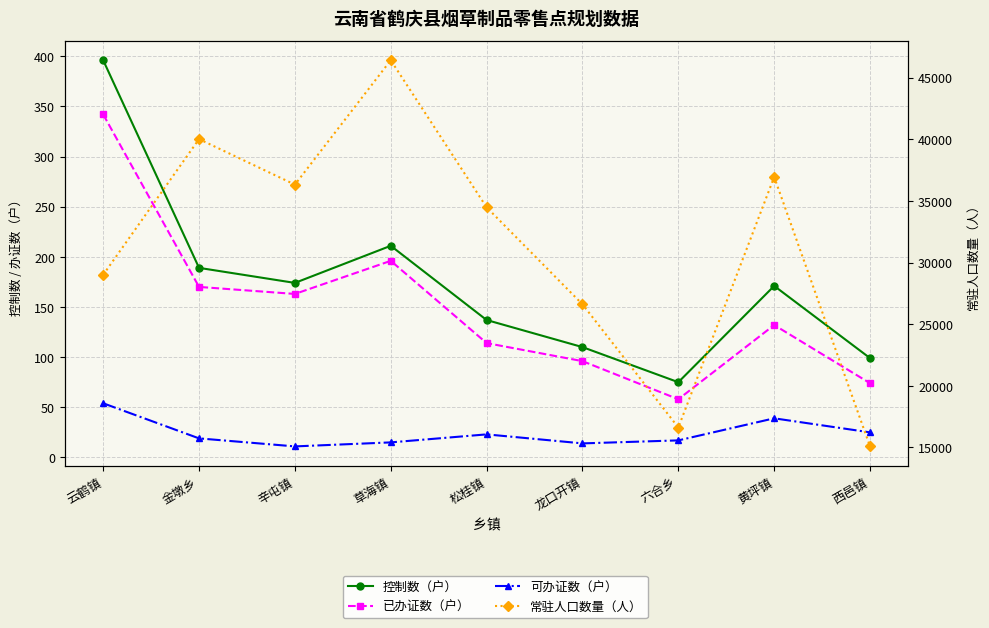

How many values in the 已办证数（户） series are below 132?

4